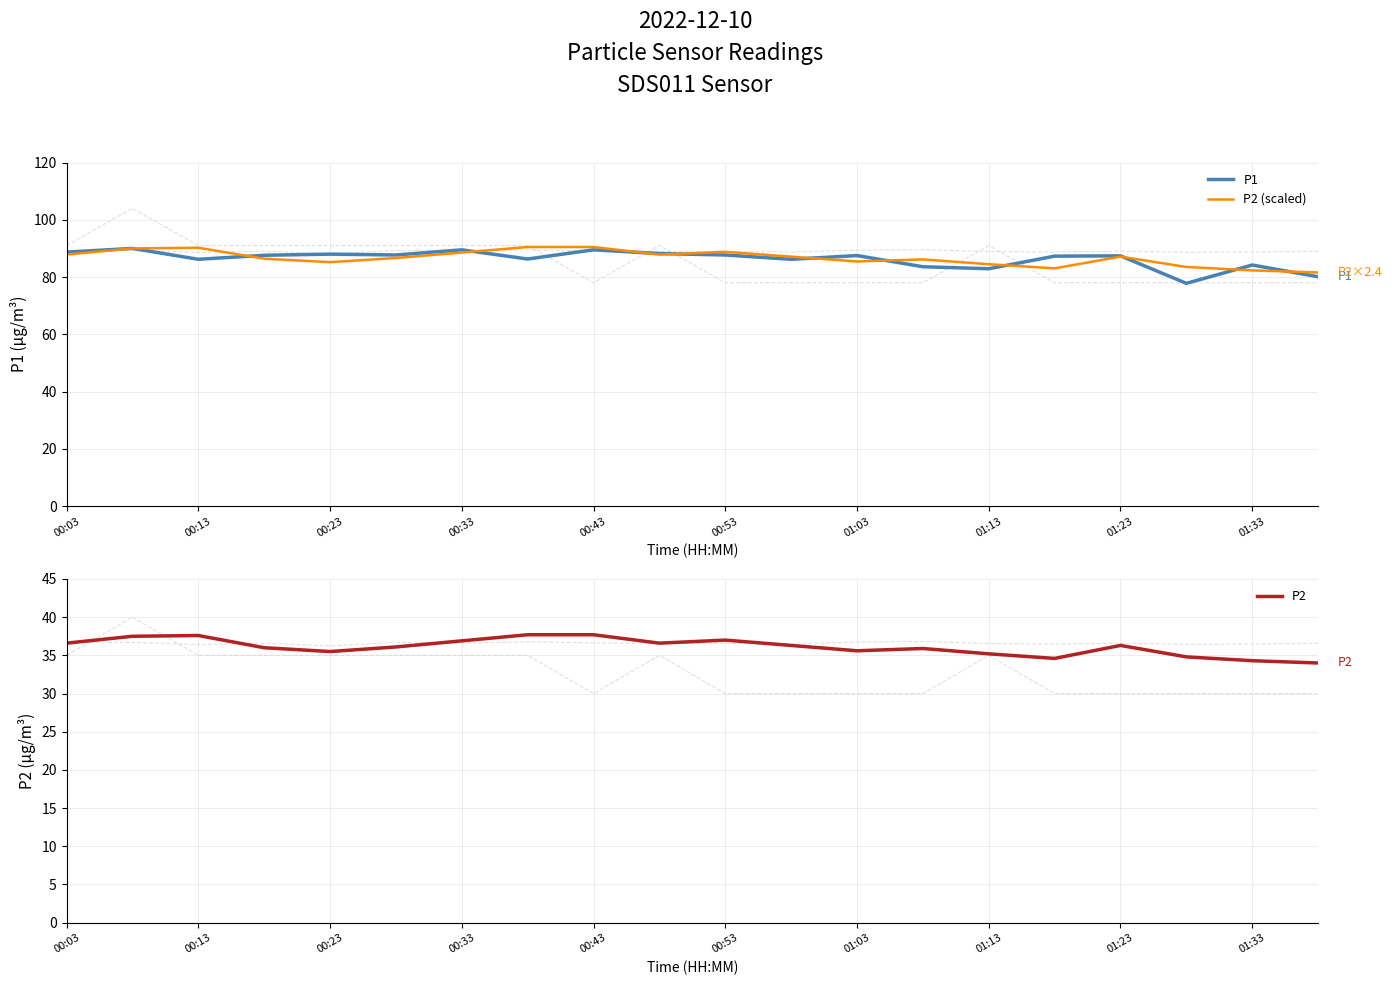

How many data points does each series have?

20